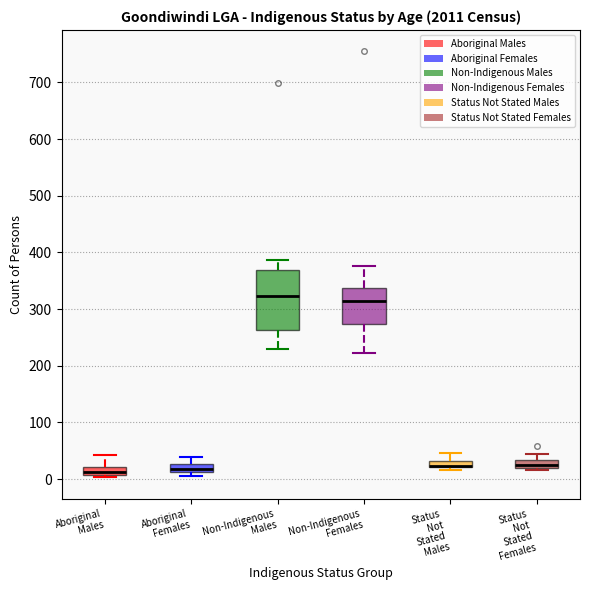

Where does the upper whisker of the box for Aboriginal Females end on the y-axis? The values are not printed on the chart, so give them approximately, as read against the axis.

40